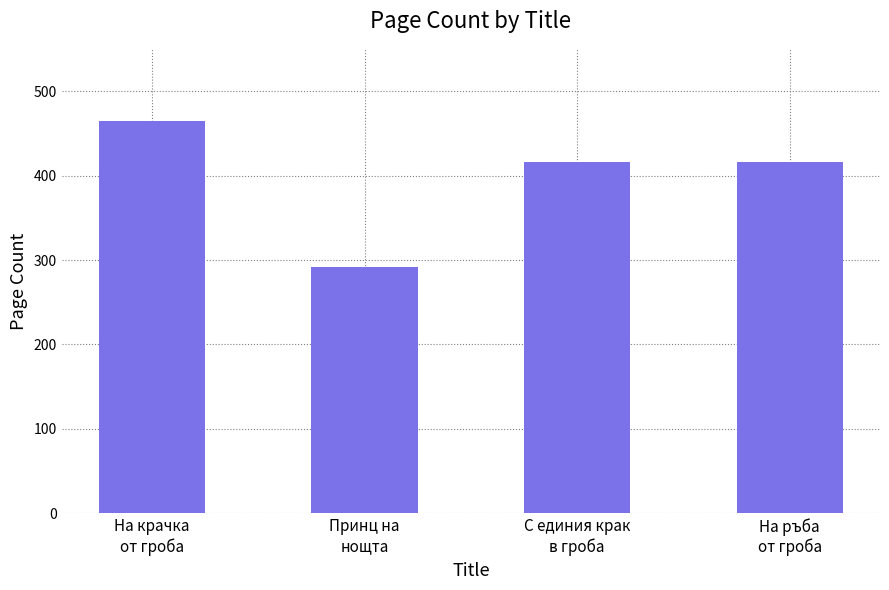

Is it true that the value at На ръба
от гроба is 254?

False